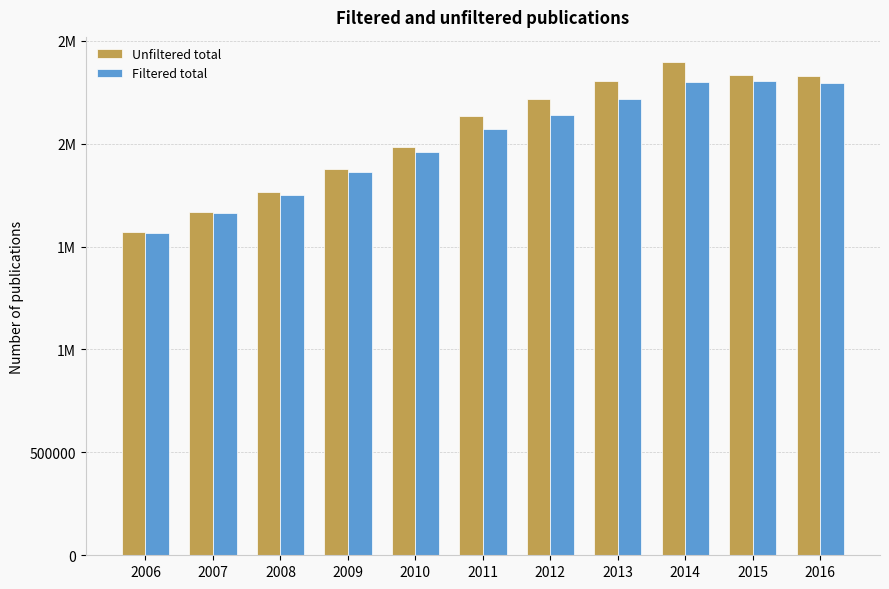

What are all the series names shown in the legend?

Unfiltered total, Filtered total